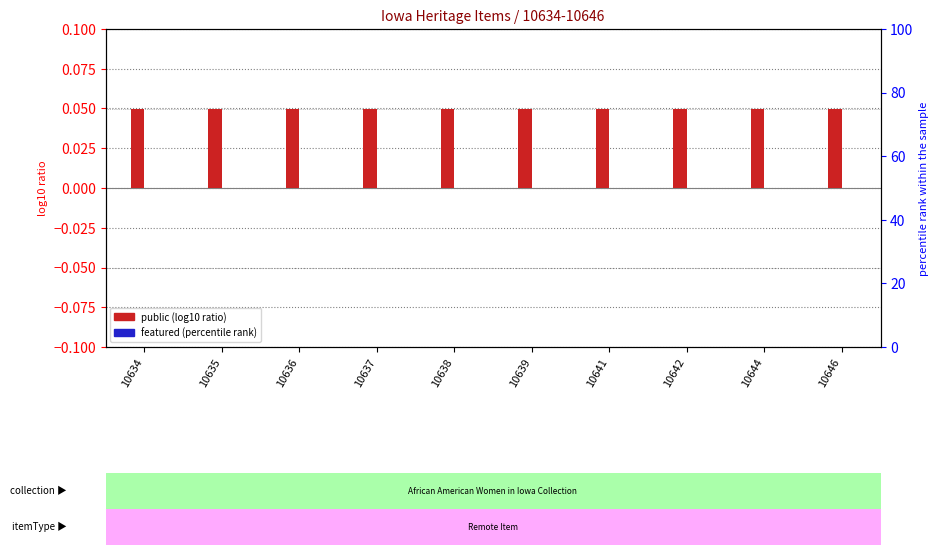

How many bars are there in total?

20